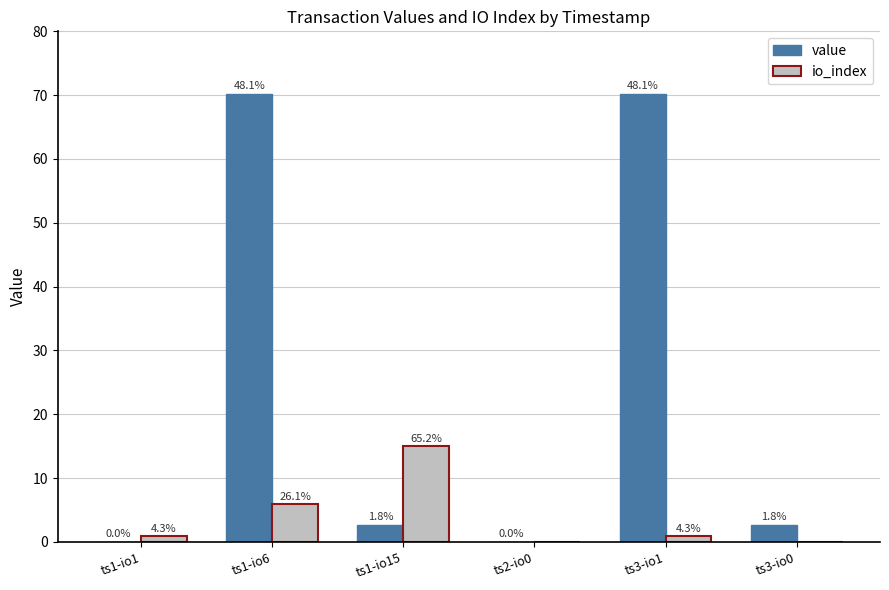

What are all the series names shown in the legend?

value, io_index